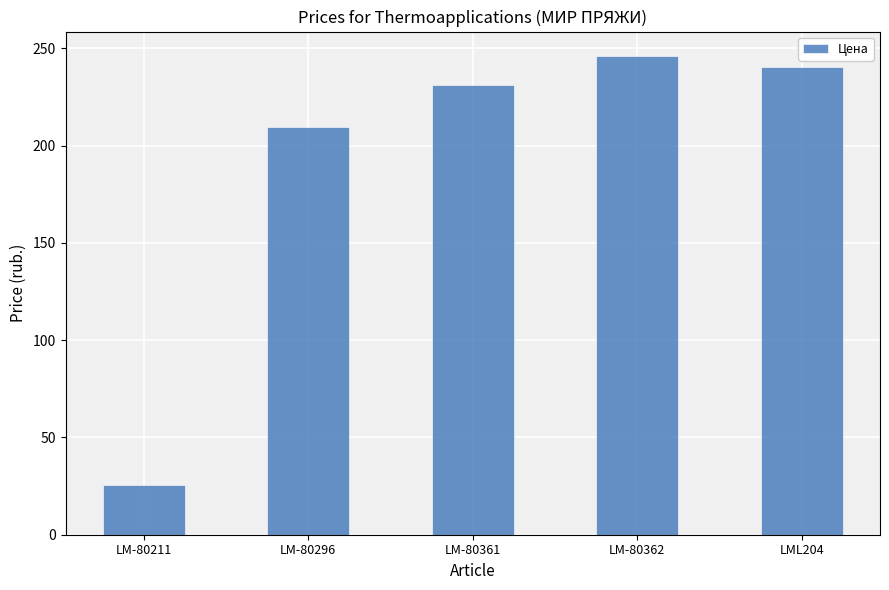

Which category has the highest value across all series?

LM-80362